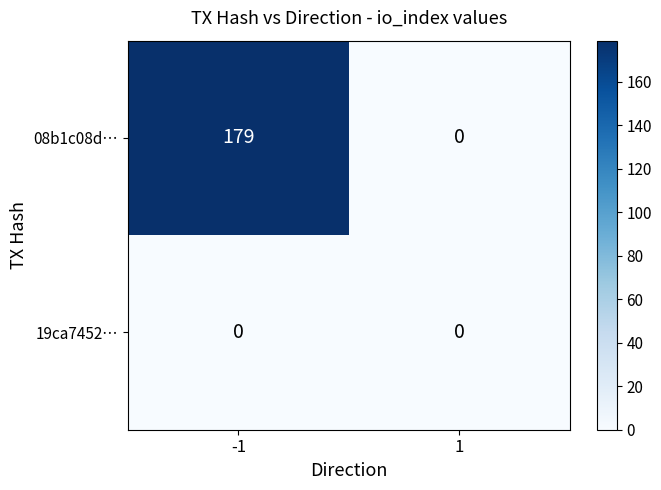

What is the difference between the 08b1c08d… values at -1 and 1?

179